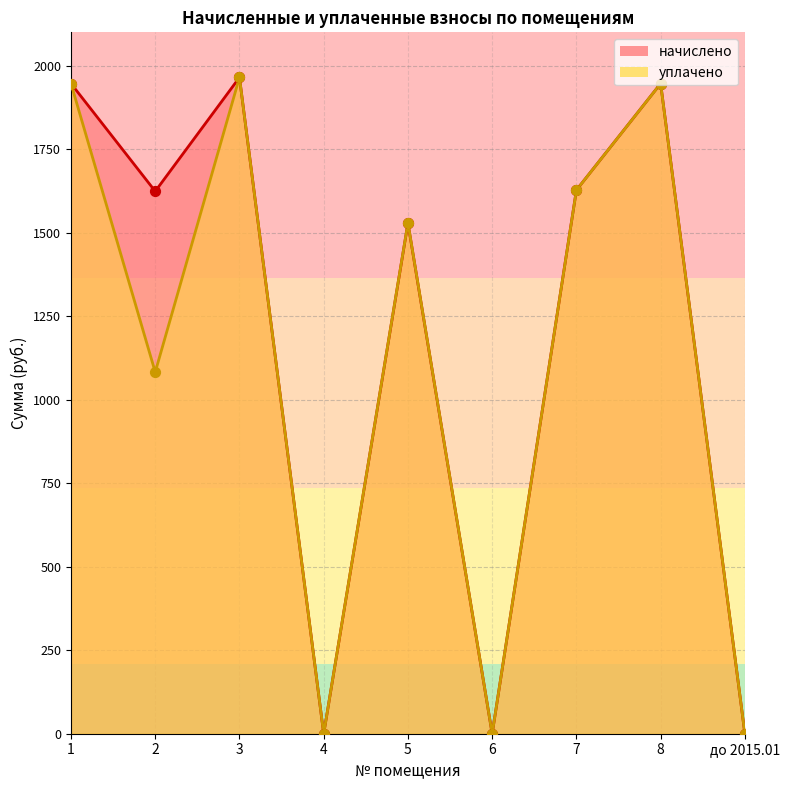

Which series has the largest total across all categories?

начислено